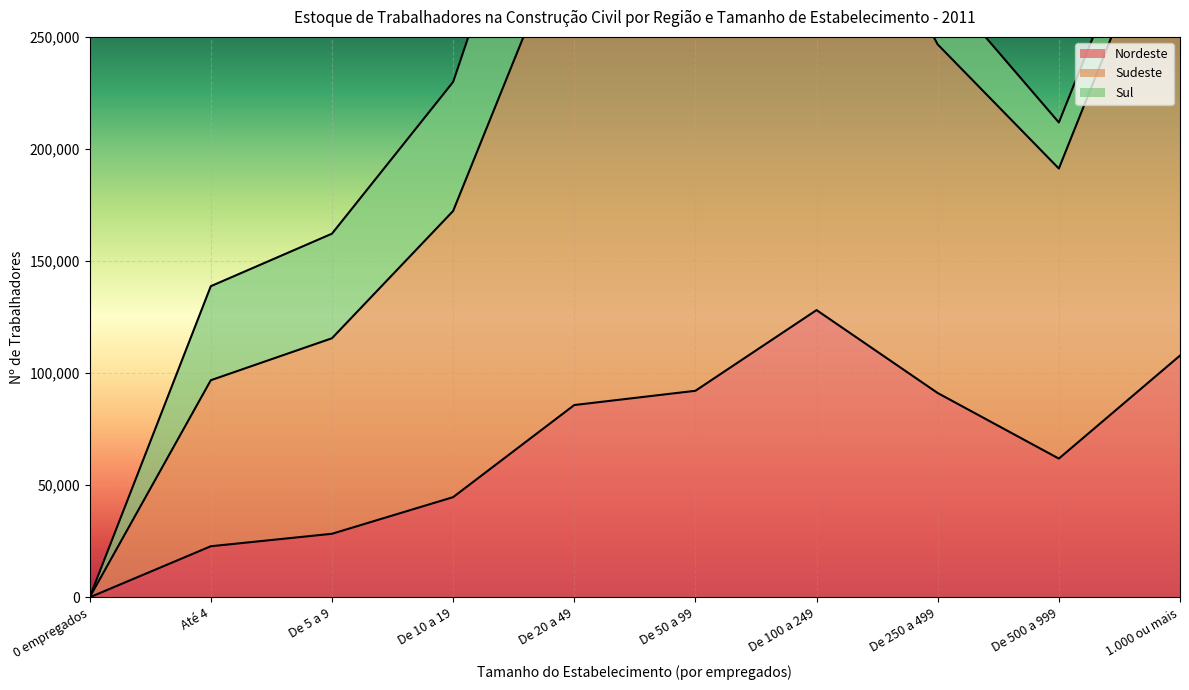

What is the greatest value displayed?

399011